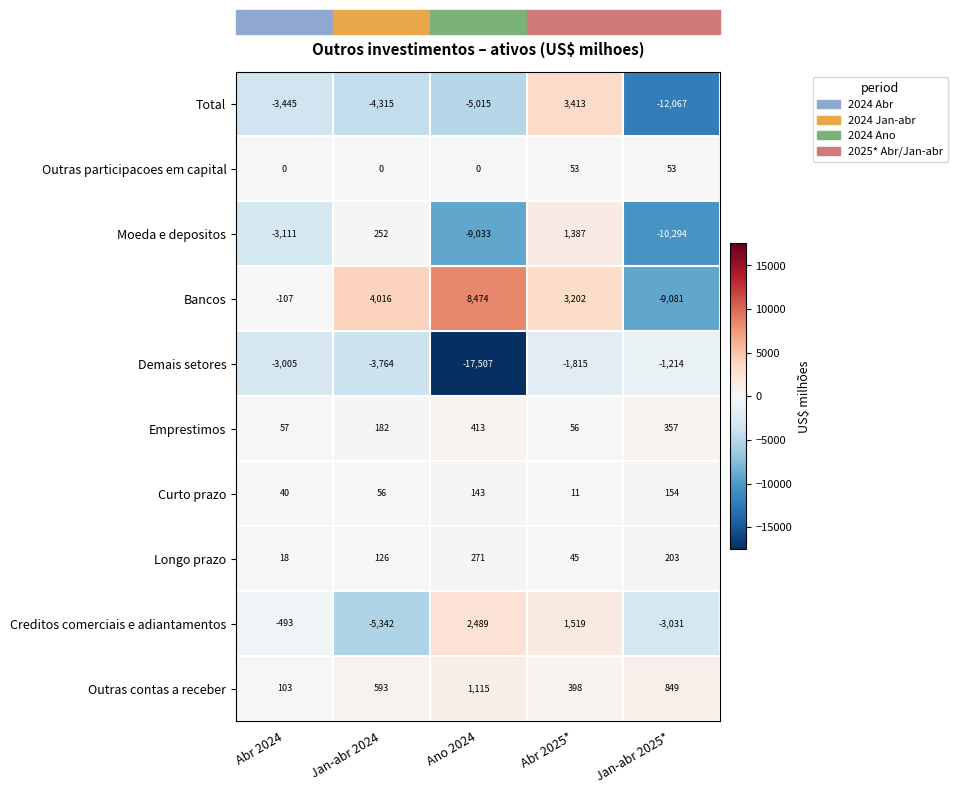

At which category is the sum across all series the highest?

Abr 2025*